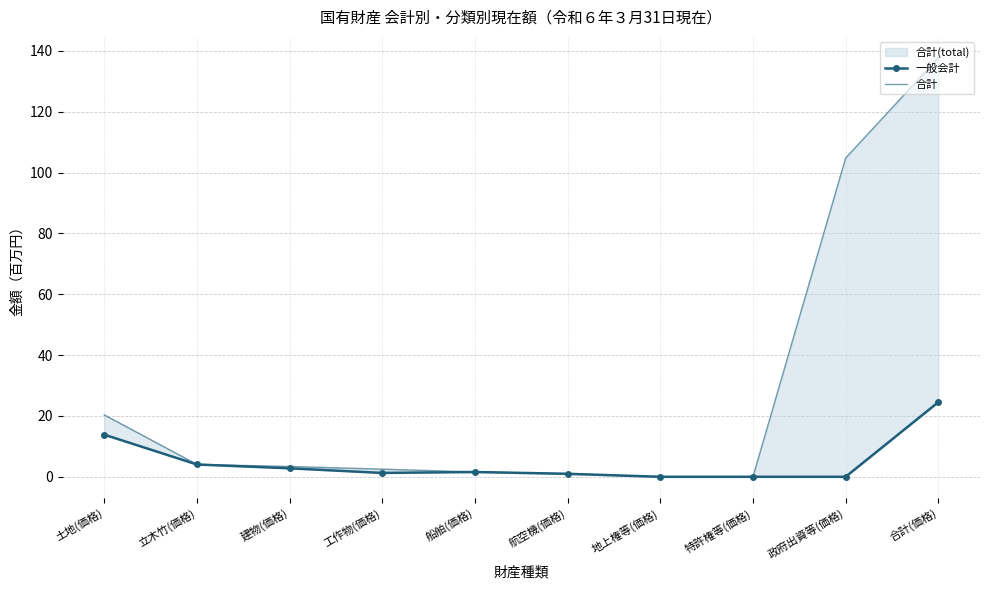

Read the 合計 value at 建物(価格).

3.4